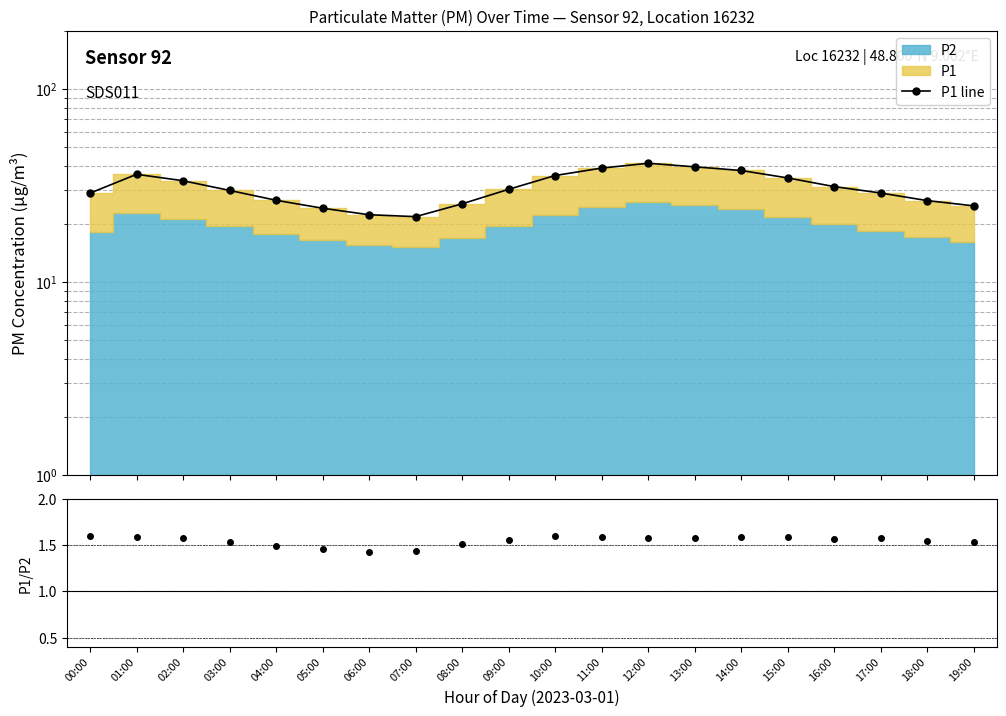

What is the greatest value displayed?

41.2